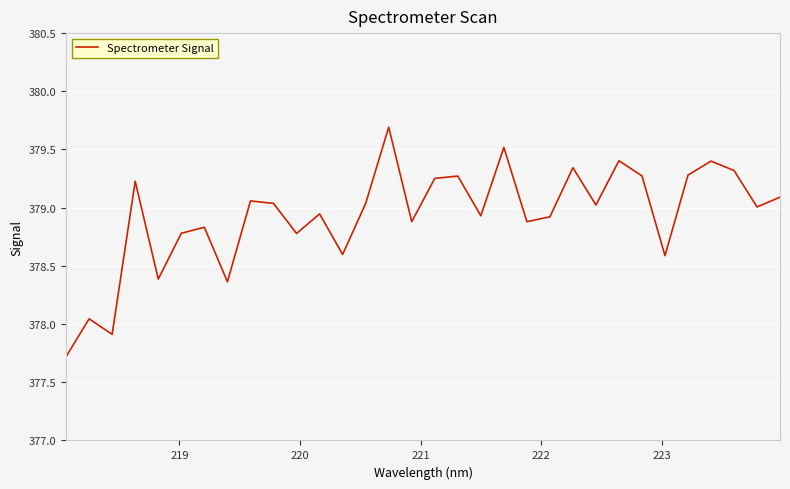

What is the difference between the maximum and minimum values?

2.0